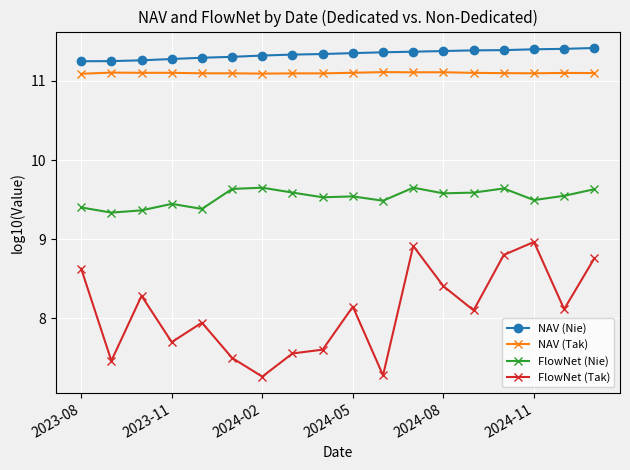

Which series has the largest range (max minus min)?

FlowNet (Tak)